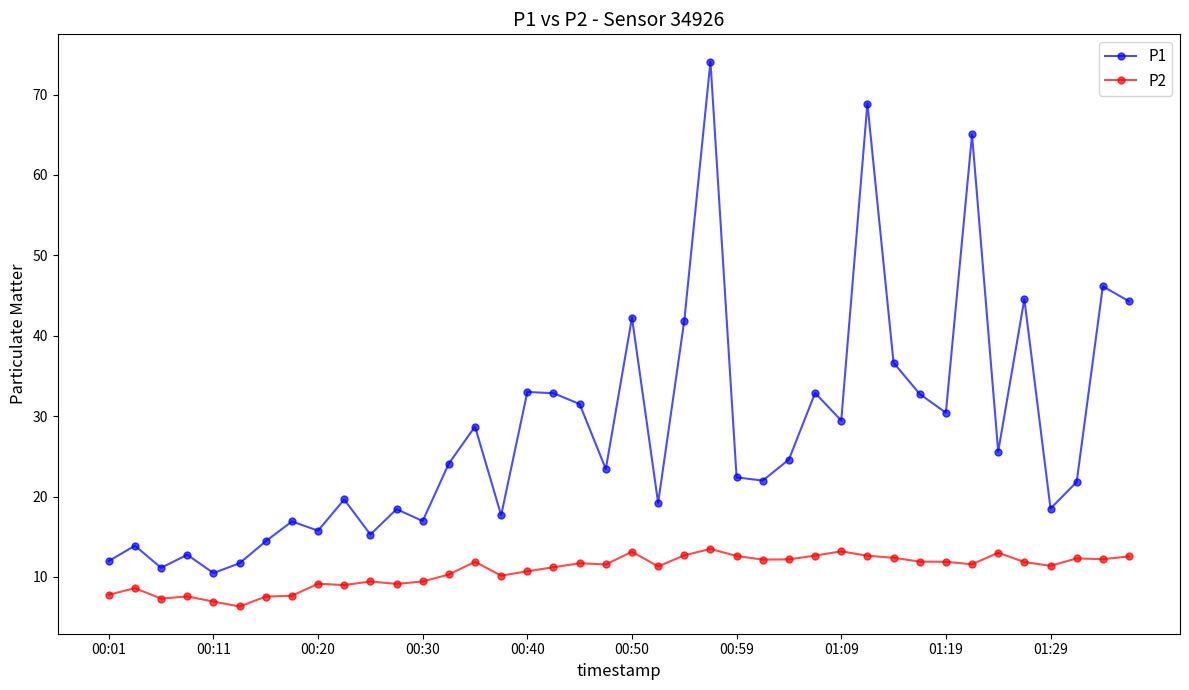

What is the difference between the second highest and minimum values in the P2 series?

6.9